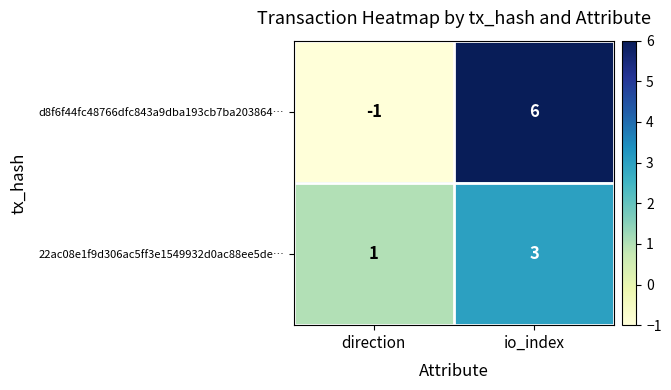

List the series in order of their overall mean, highest first.

d8f6f44fc48766dfc843a9dba193cb7ba203864…, 22ac08e1f9d306ac5ff3e1549932d0ac88ee5de…